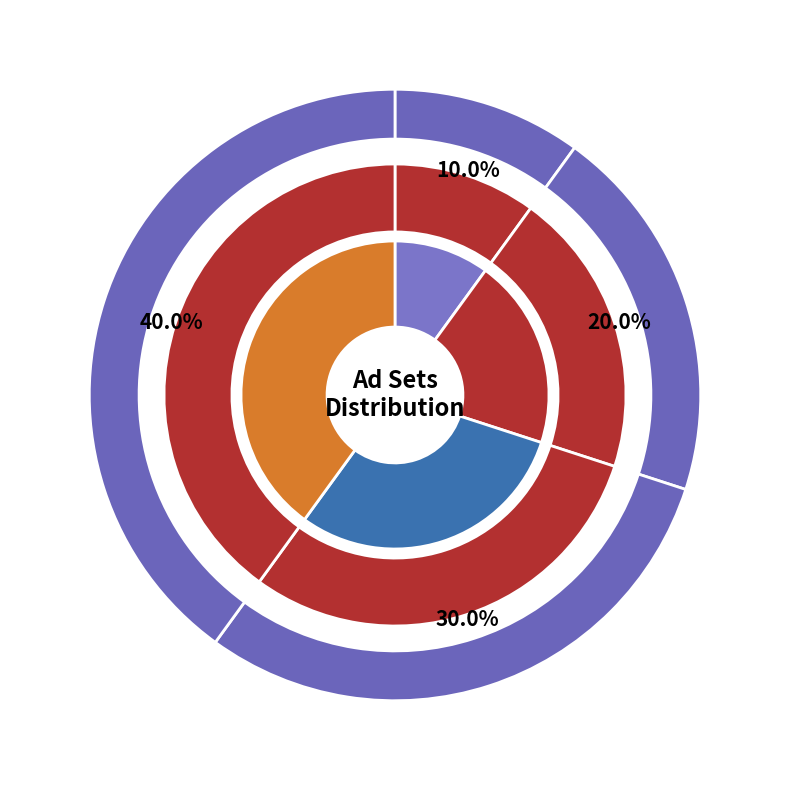

To the nearest percent, what portion does Hotel Ad represent?

30%